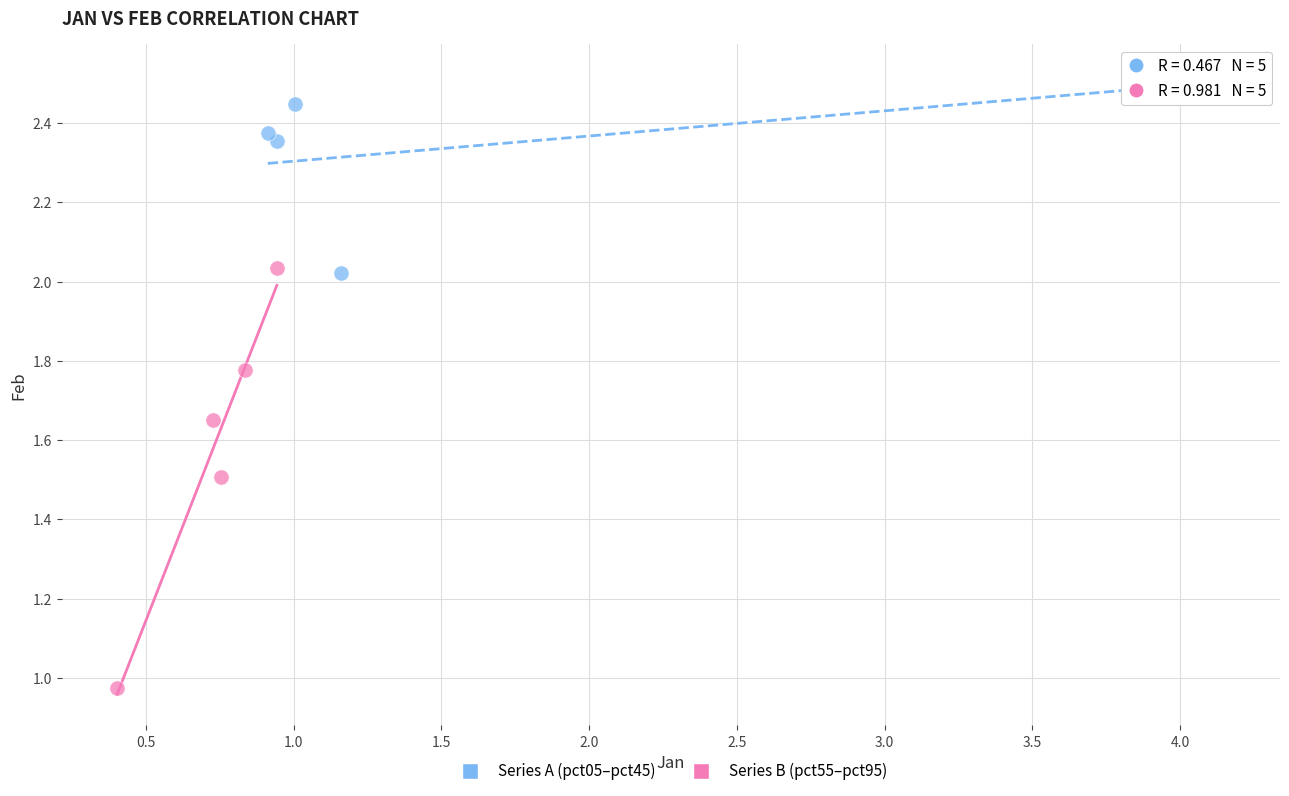

Which series has the widest spread of Y values?

Series B (pct55–pct95)